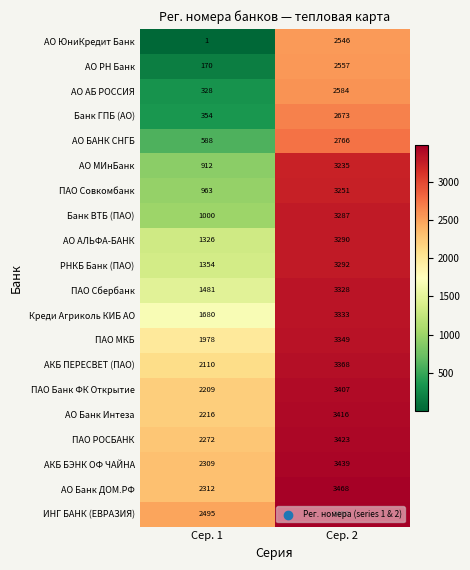

What is the spread (max minus min) of values at Сер. 1?

2494